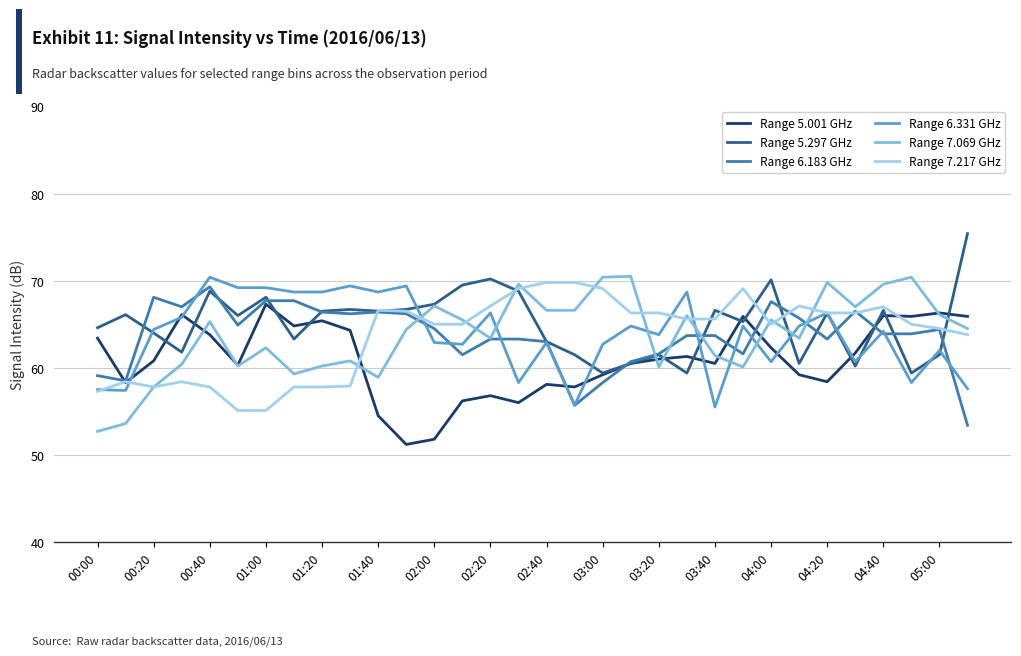

What is the smallest value displayed?

51.2